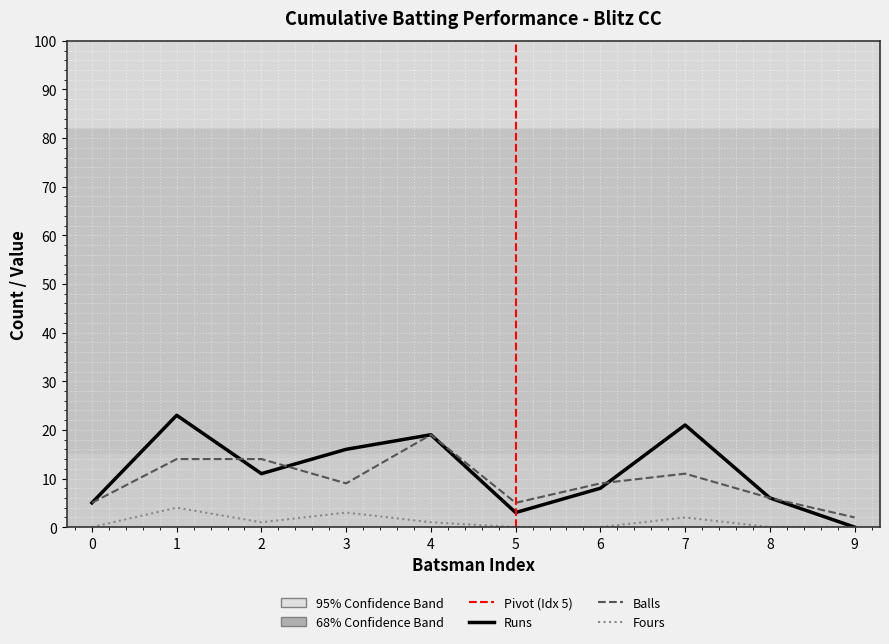

Reading left to right, extract all data points from this chart.

Runs: 0=5	1=23	2=11	3=16	4=19	5=3	6=8	7=21	8=6	9=0
Balls: 0=5	1=14	2=14	3=9	4=19	5=5	6=9	7=11	8=6	9=2
Fours: 0=0	1=4	2=1	3=3	4=1	5=0	6=0	7=2	8=0	9=0